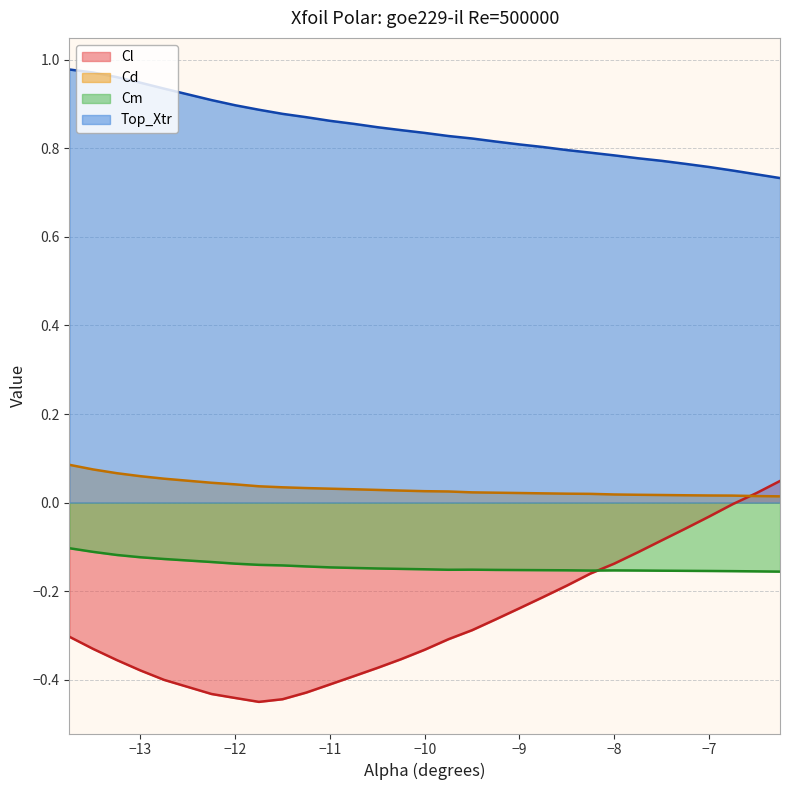

Which series has the widest spread of values?

Cl